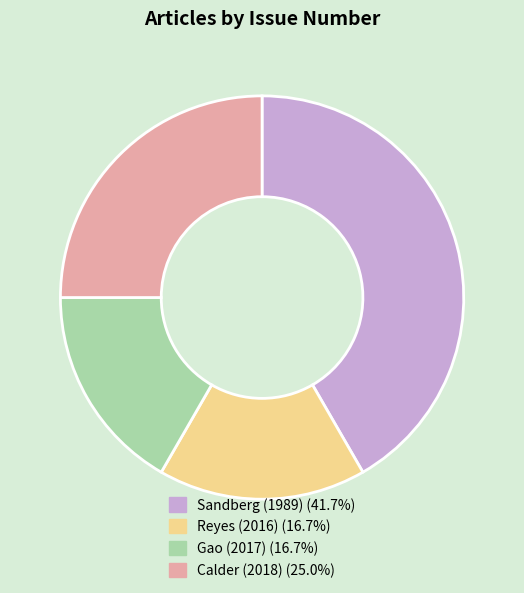

True or false: Gao (2017) accounts for 17% of the total.

True